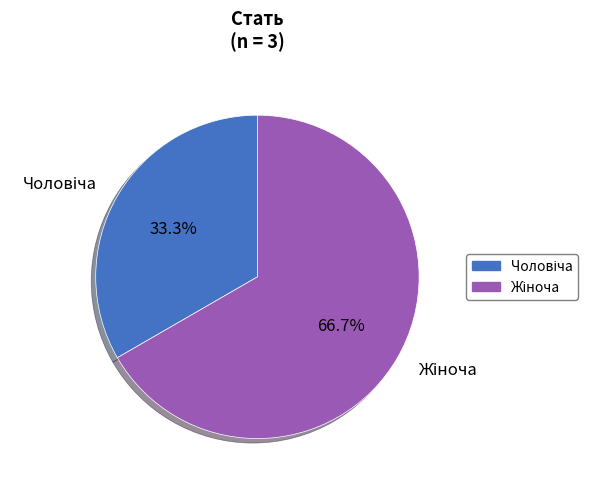

Is there any slice that represents more than half of the pie?

Yes